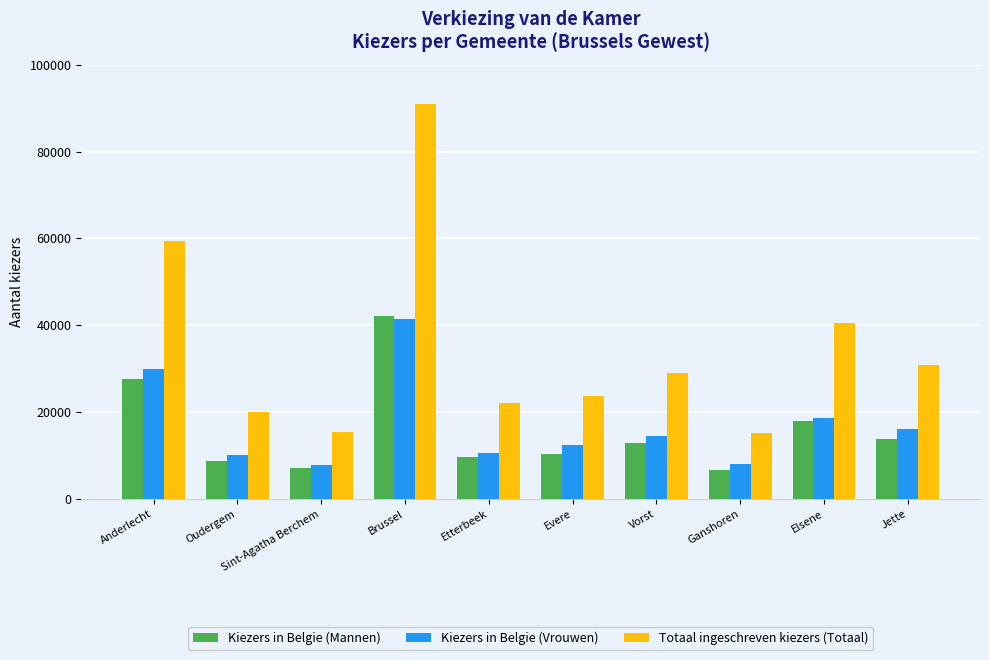

What are all the series names shown in the legend?

Kiezers in Belgie (Mannen), Kiezers in Belgie (Vrouwen), Totaal ingeschreven kiezers (Totaal)